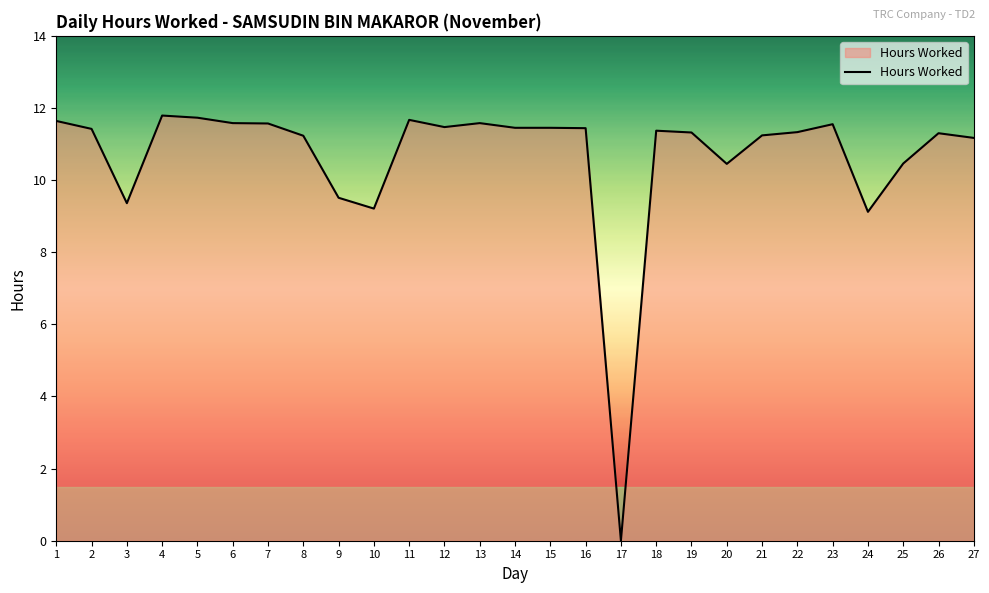

True or false: the data shows 16.5 at 2.

False